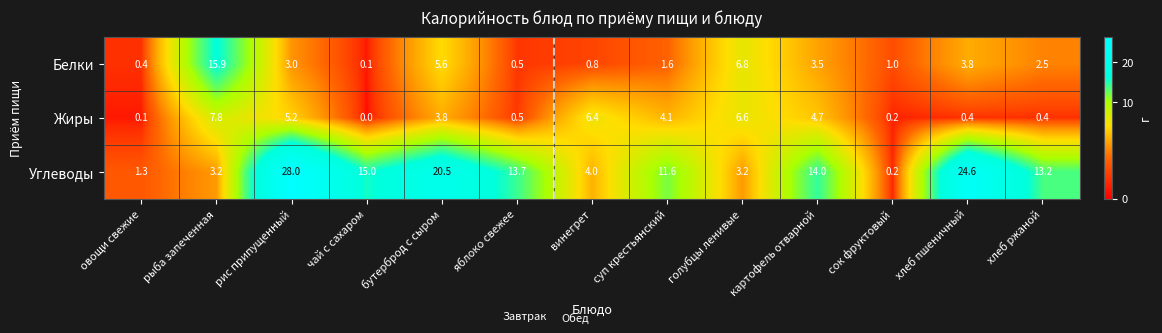

What value does the Жиры series have at картофель отварной?

4.7